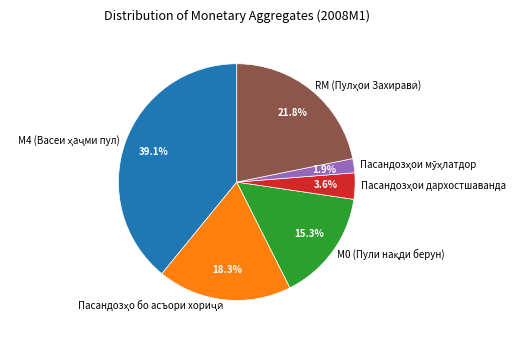

Is there any slice that represents more than half of the pie?

No